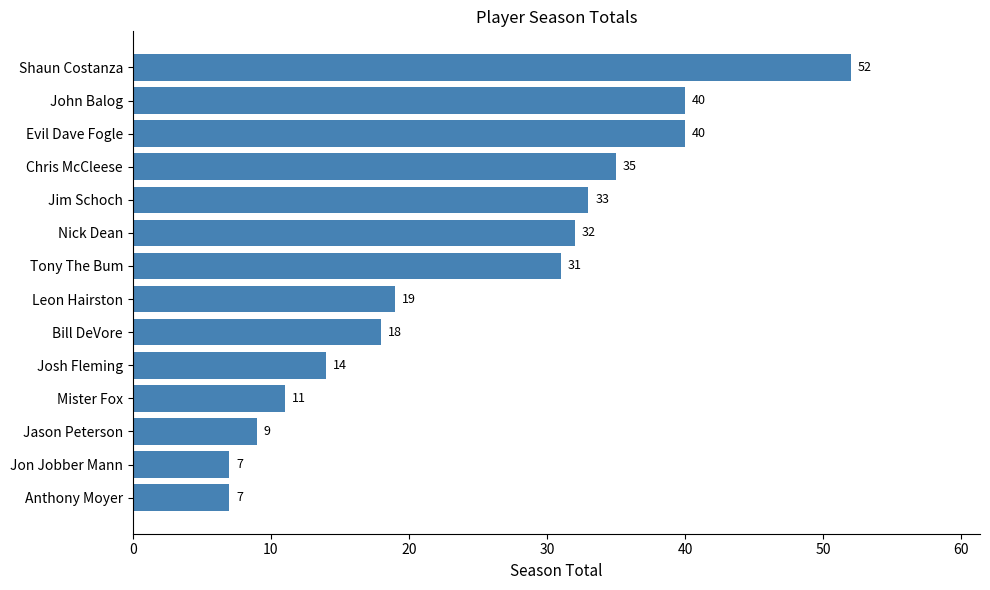

What is the minimum value shown in the chart?

7